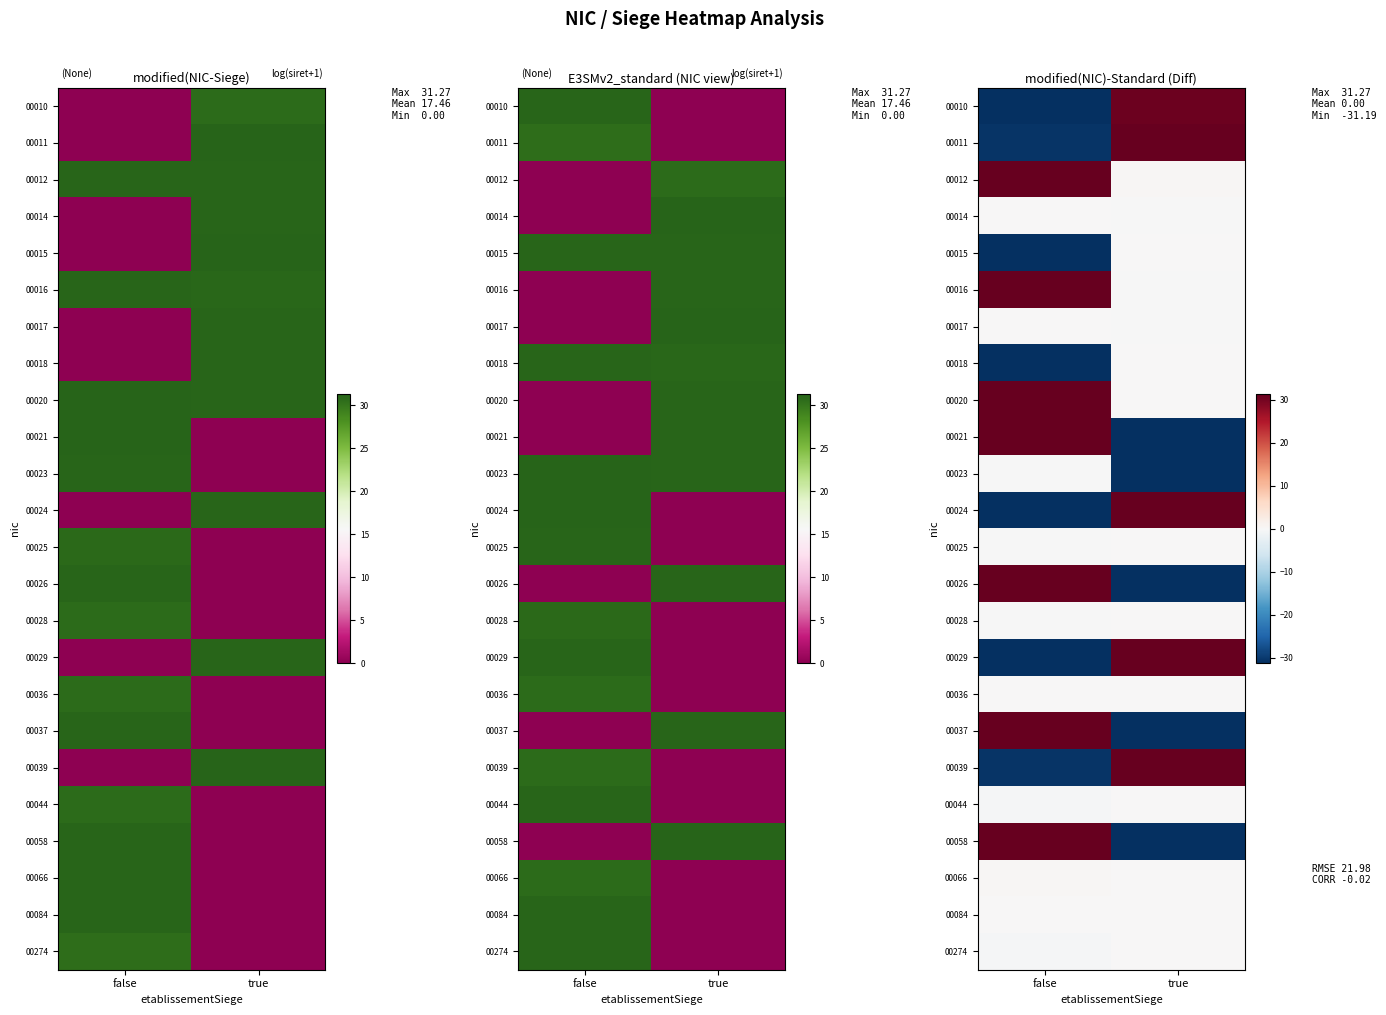

The 00023 series shows -40.9 at true. True or false?

False